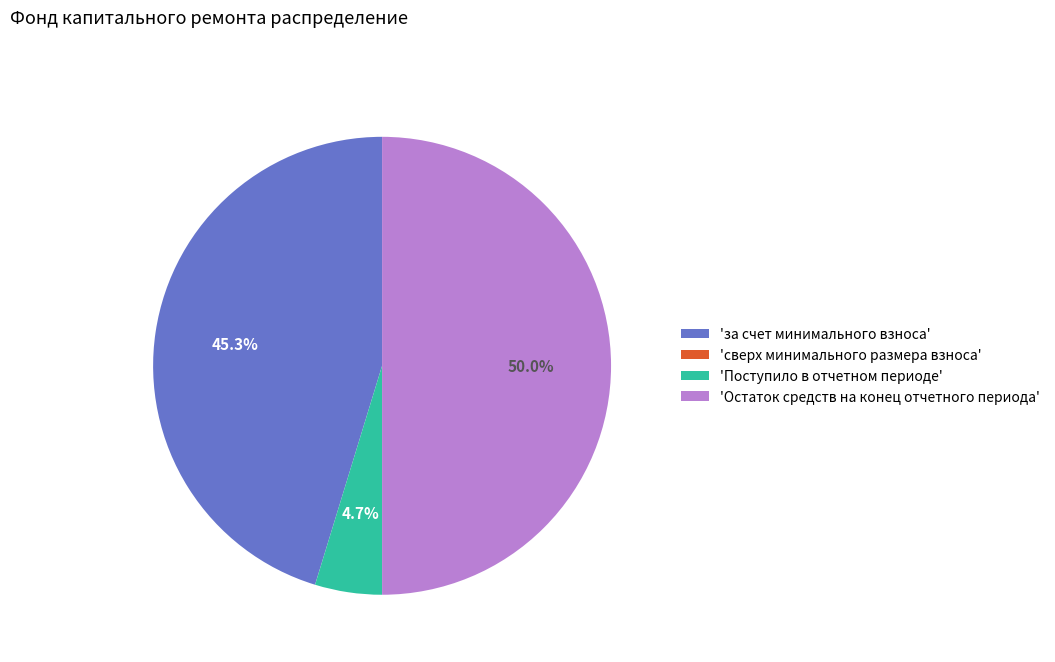

Combined, what portion of the pie is 'Остаток средств на конец отчетного периода' and 'Поступило в отчетном периоде'?

54.7%